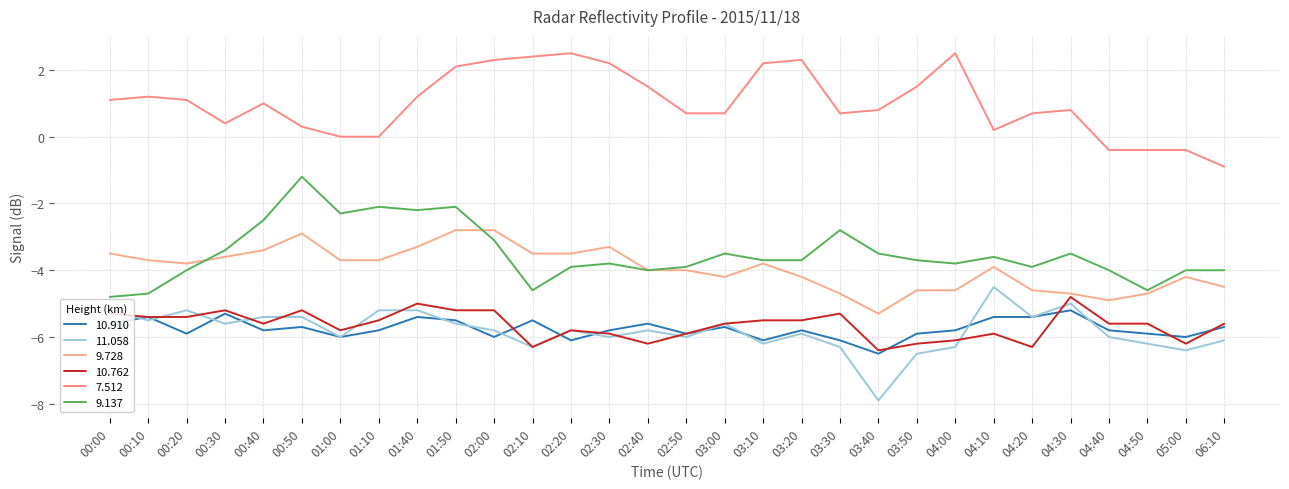

What is the minimum value shown in the chart?

-7.9